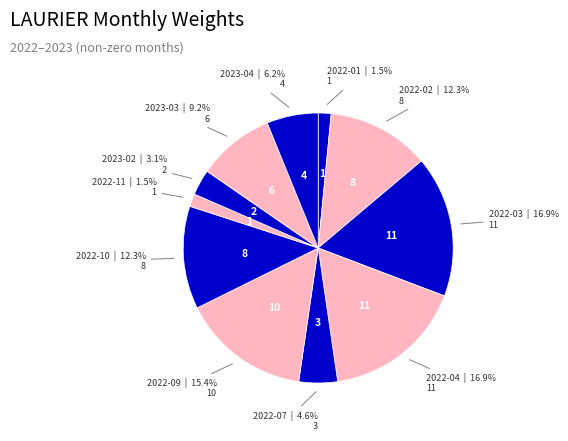

Is it true that 2022-09 is 26% of the pie?

False